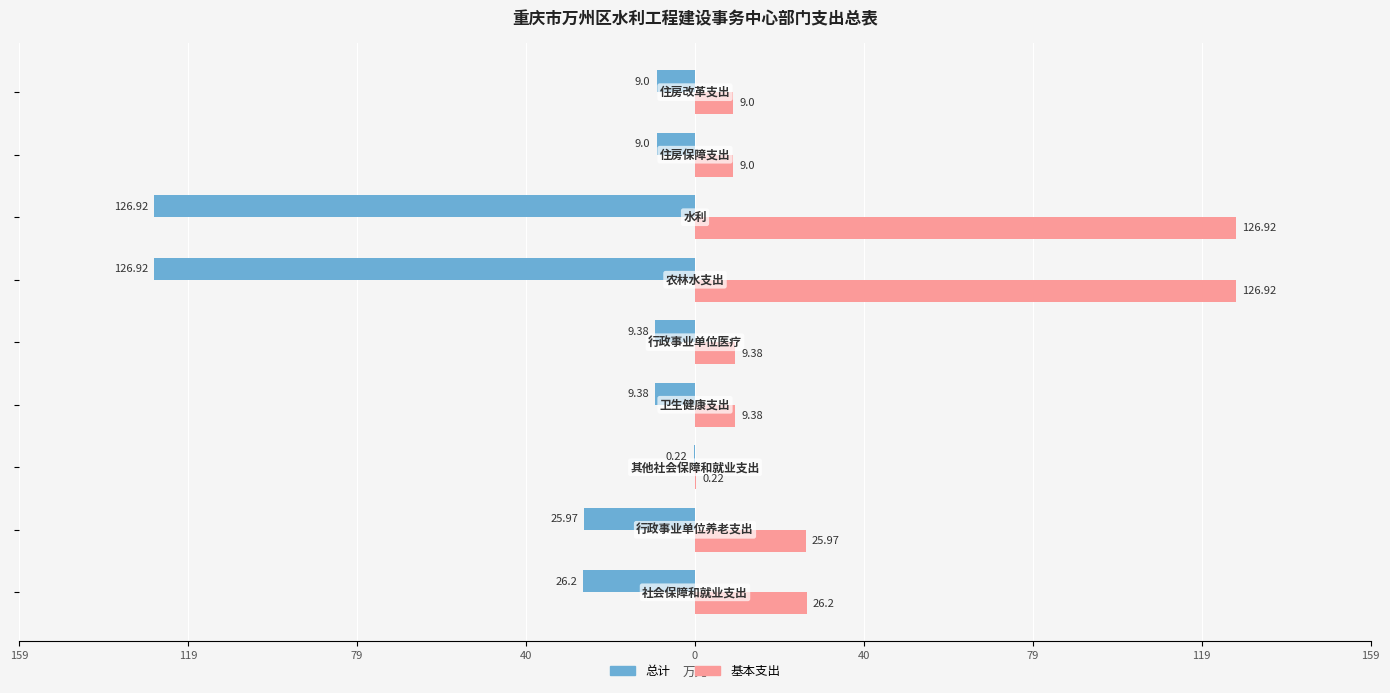

What are all the series names shown in the legend?

总计, 基本支出